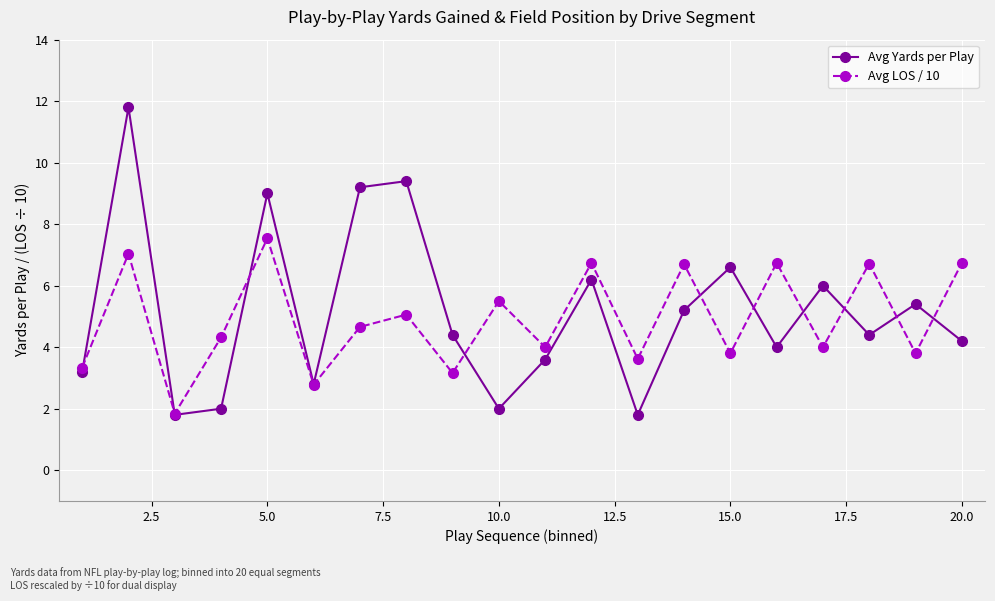

What is the lowest value of the Avg Yards per Play series?

1.8